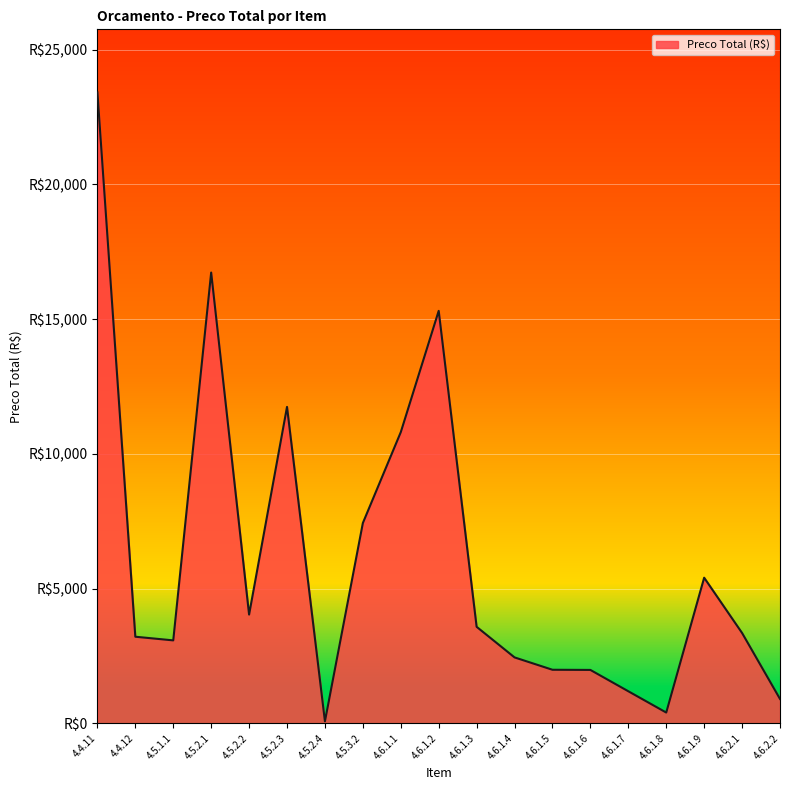

What is the sum of all values?

117045.6